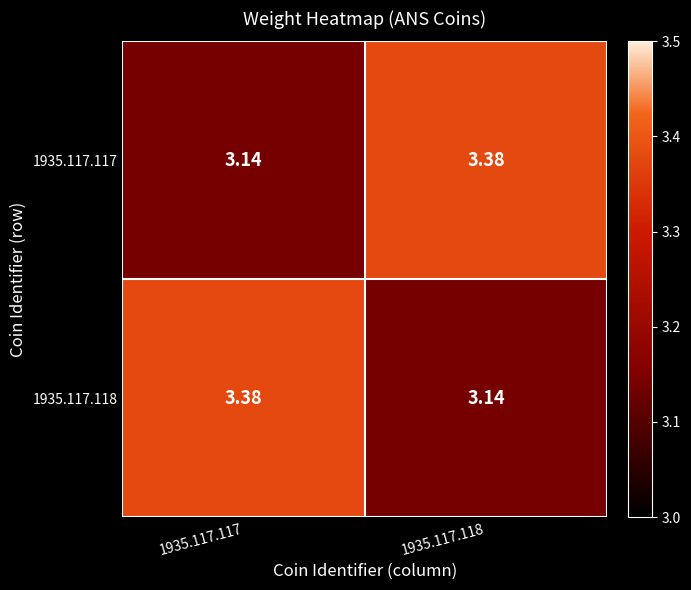

Is the value of 1935.117.118 at 1935.117.117 greater than the value of 1935.117.117 at 1935.117.117?

Yes